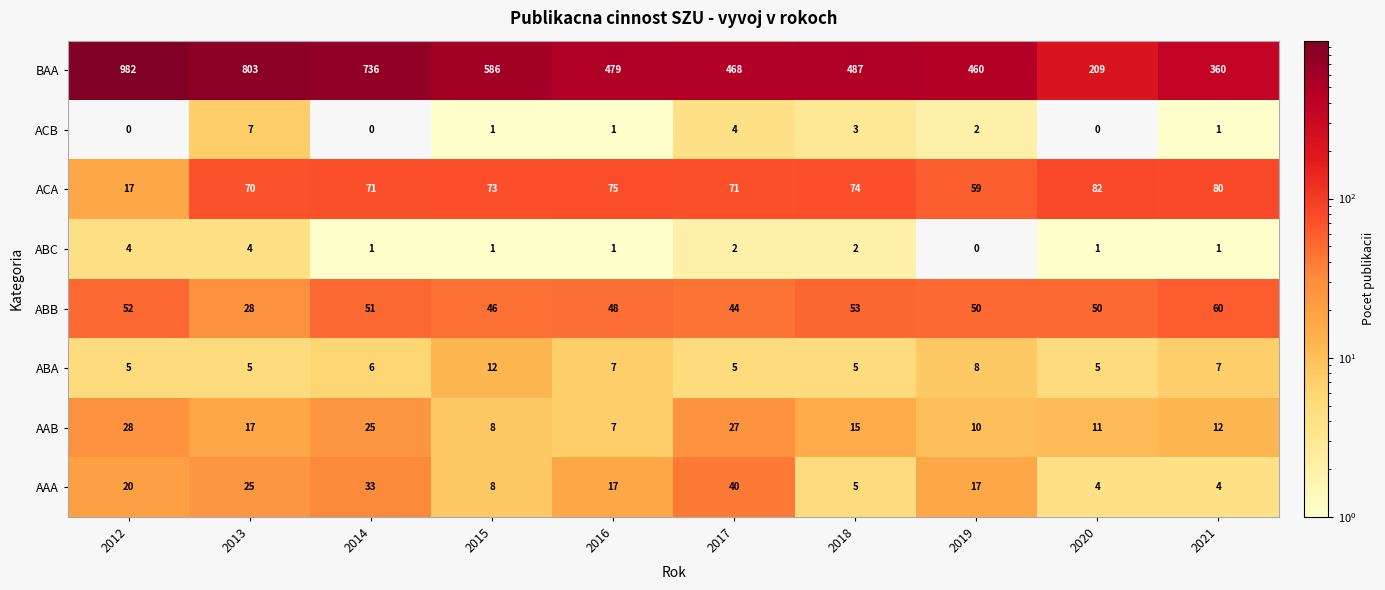

What is the difference between the maximum and minimum values in the ACA series?

65